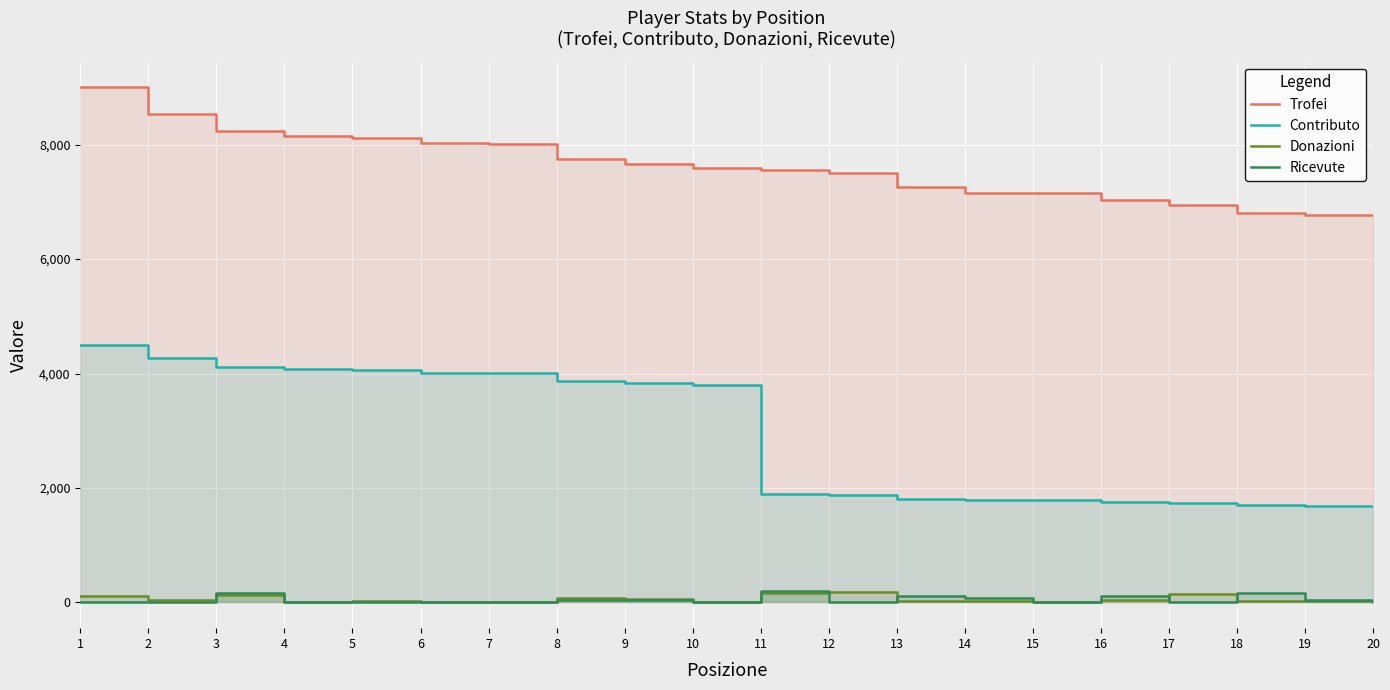

Read the Contributo value at 9, to the nearest 100.

3800